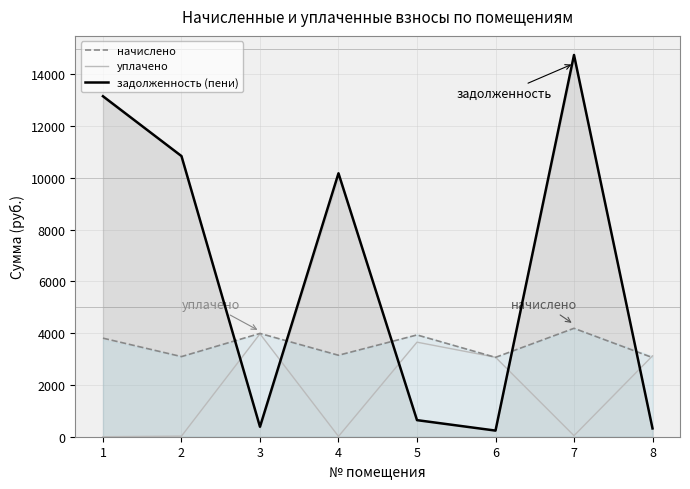

How many distinct data groups are displayed?

3